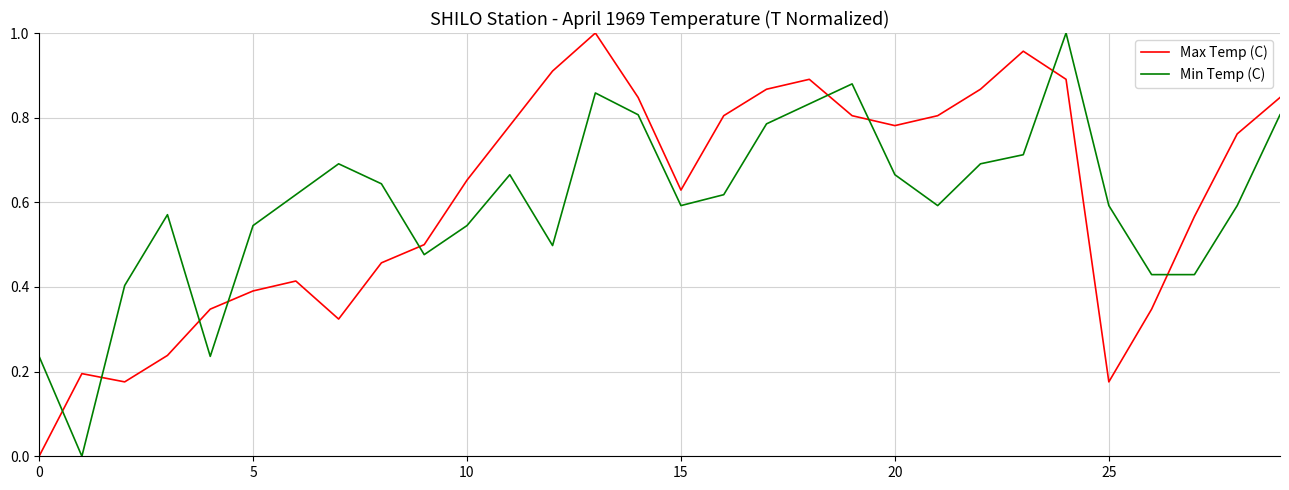

How many times do Max Temp (C) and Min Temp (C) cross each other?

9